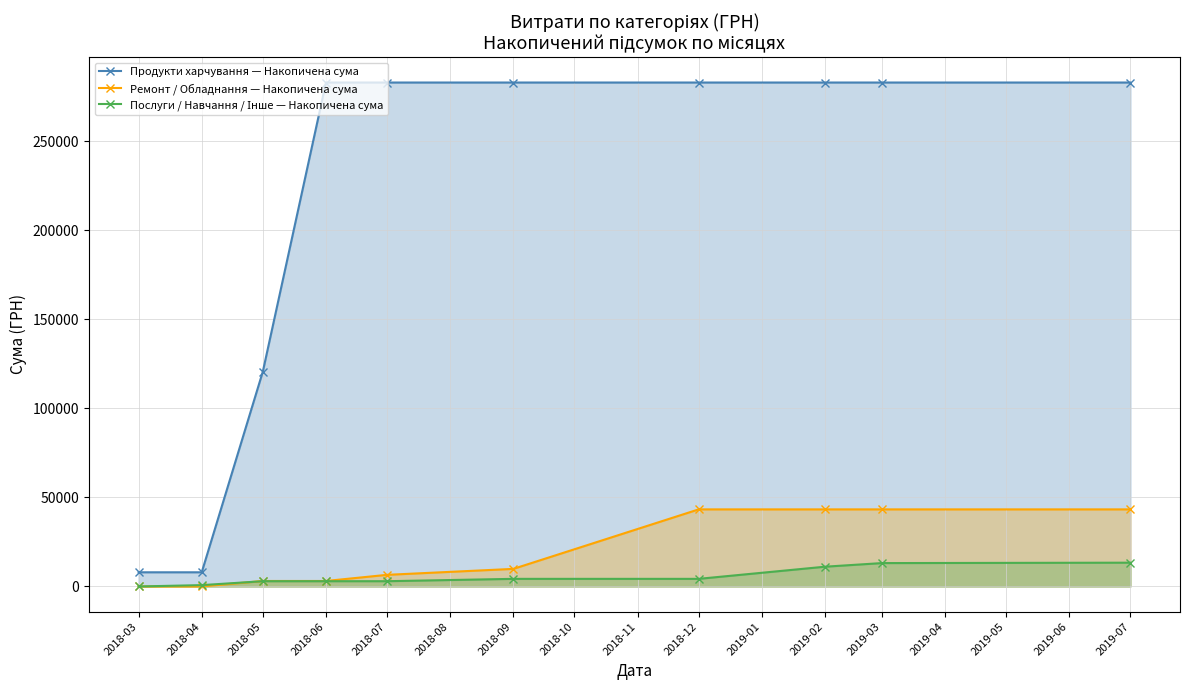

What is the sum of all Продукти харчування — Накопичена сума values?

2118490.4